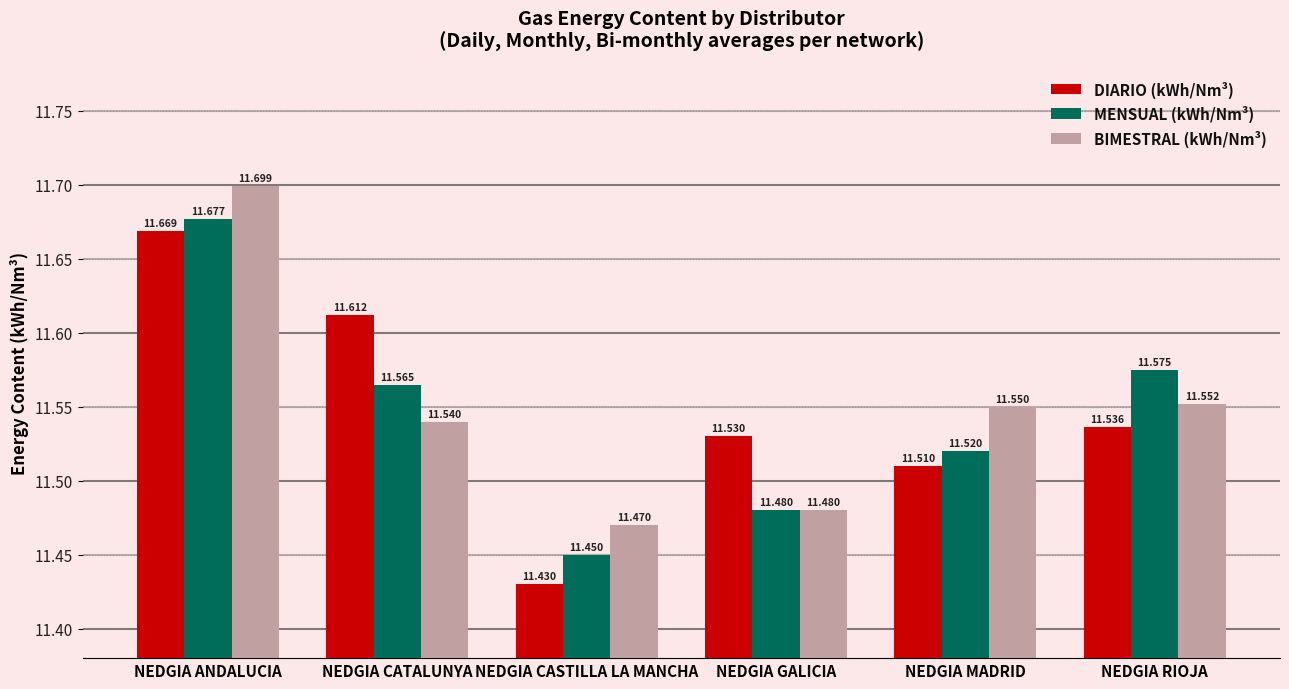

The value of DIARIO (kWh/Nm³) at NEDGIA RIOJA is 8.1. True or false?

False